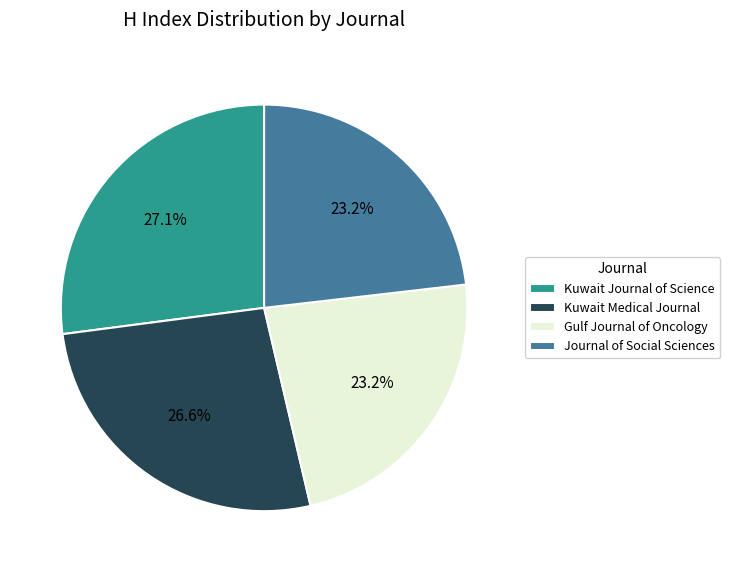

What is the ratio of the value at Kuwait Medical Journal to the value at Gulf Journal of Oncology?

1.1